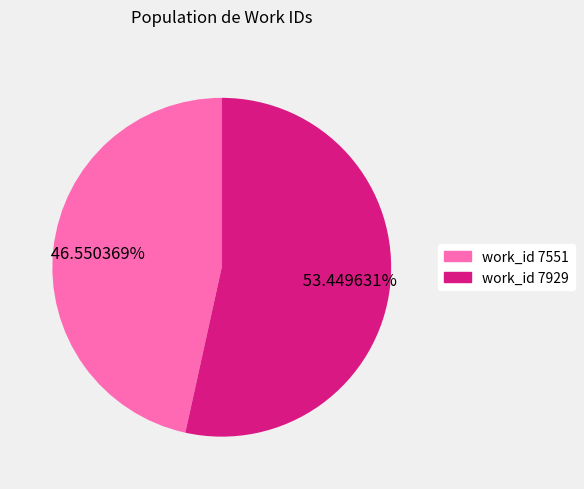

Between work_id 7551 and work_id 7929, which is larger?

work_id 7929